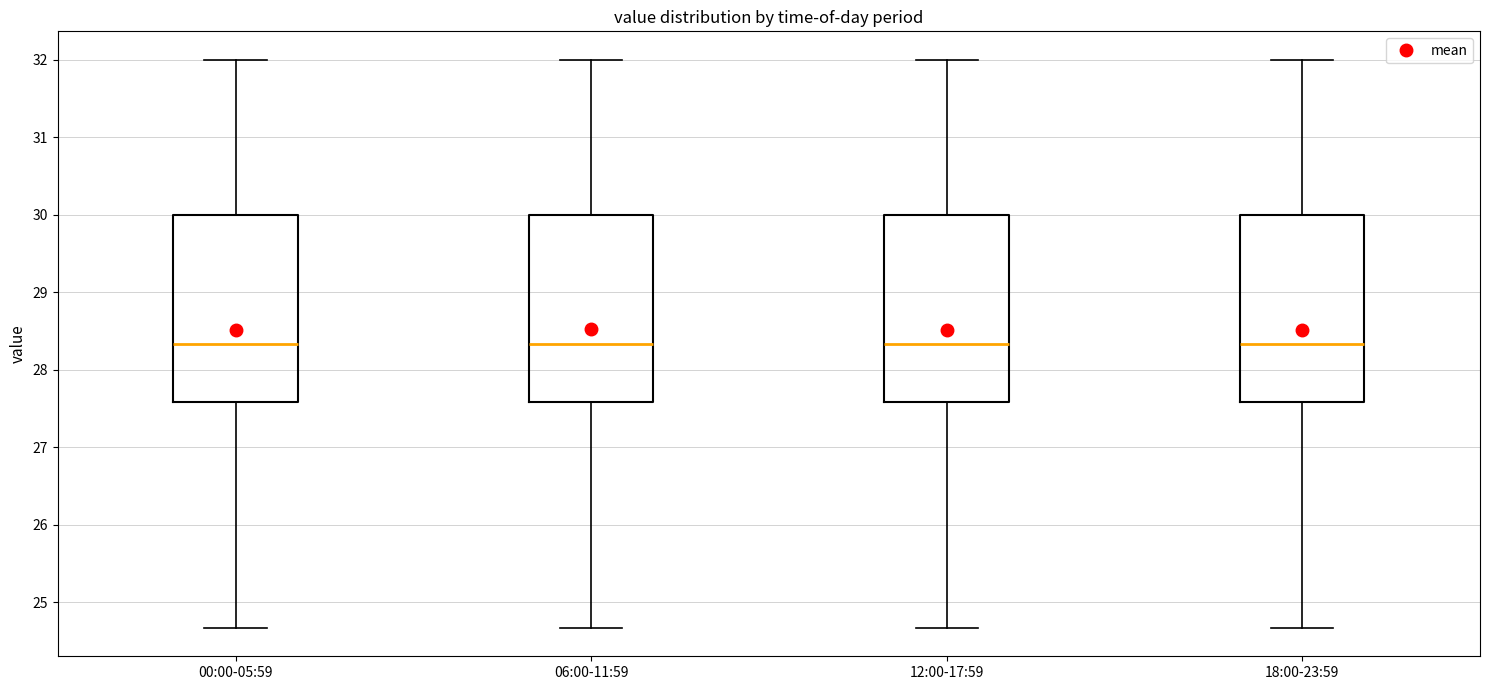

Reading left to right, transcribe this box plot: for each box, give where its median line is, the range the box spans, and where its two whiskers end, as read against the y-axis. The values are not printed on the chart, so give them approximately, as read against the axis.

00:00-05:59: median 28.3, box 27.6 to 30.0, whiskers 24.7 to 32.0
06:00-11:59: median 28.3, box 27.6 to 30.0, whiskers 24.7 to 32.0
12:00-17:59: median 28.3, box 27.6 to 30.0, whiskers 24.7 to 32.0
18:00-23:59: median 28.3, box 27.6 to 30.0, whiskers 24.7 to 32.0